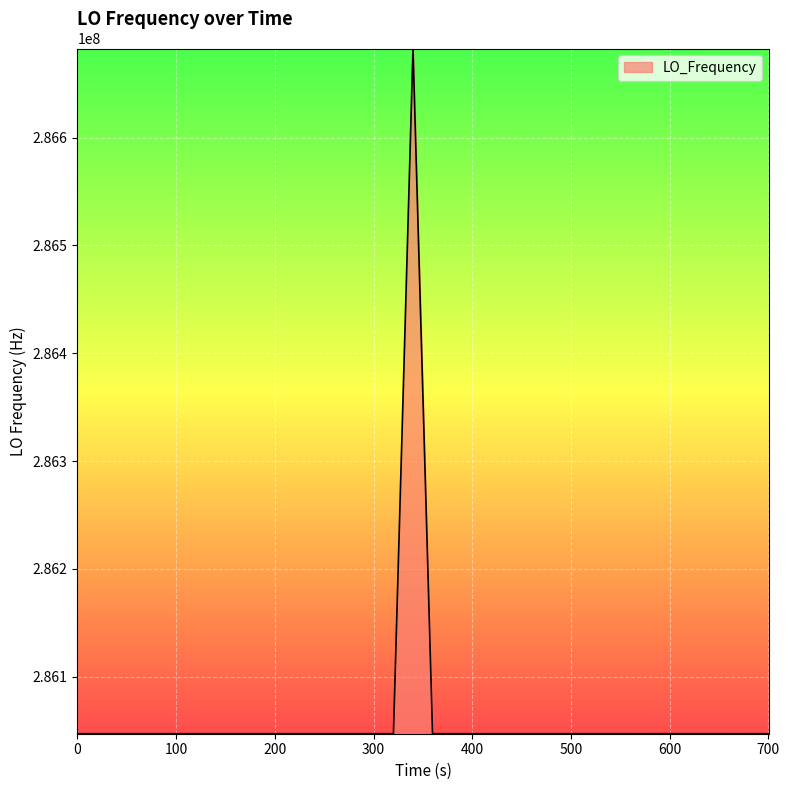

How many distinct data groups are displayed?

1